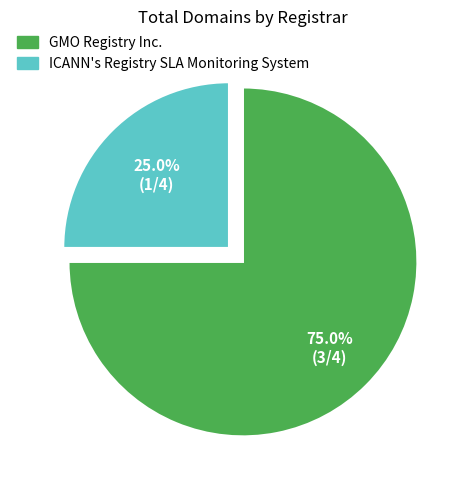

Which slice represents more than half of the pie?

GMO Registry Inc.